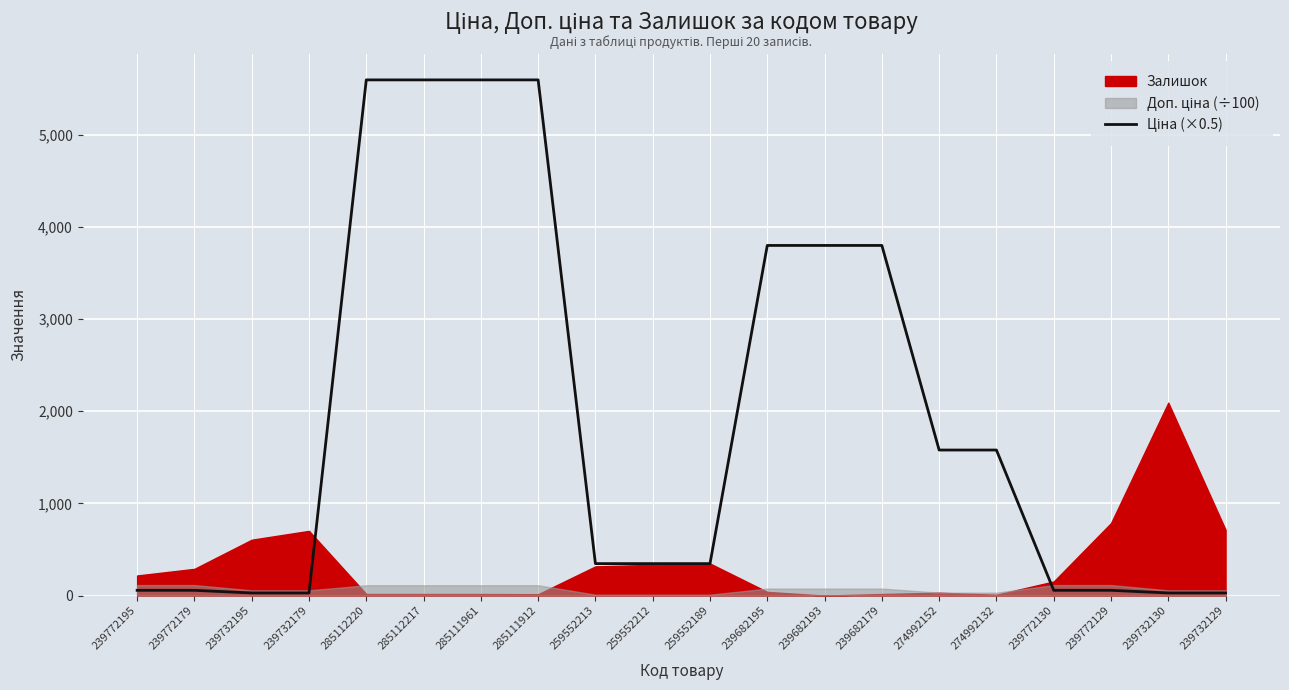

At which label is the value closest to 2811?

239682195